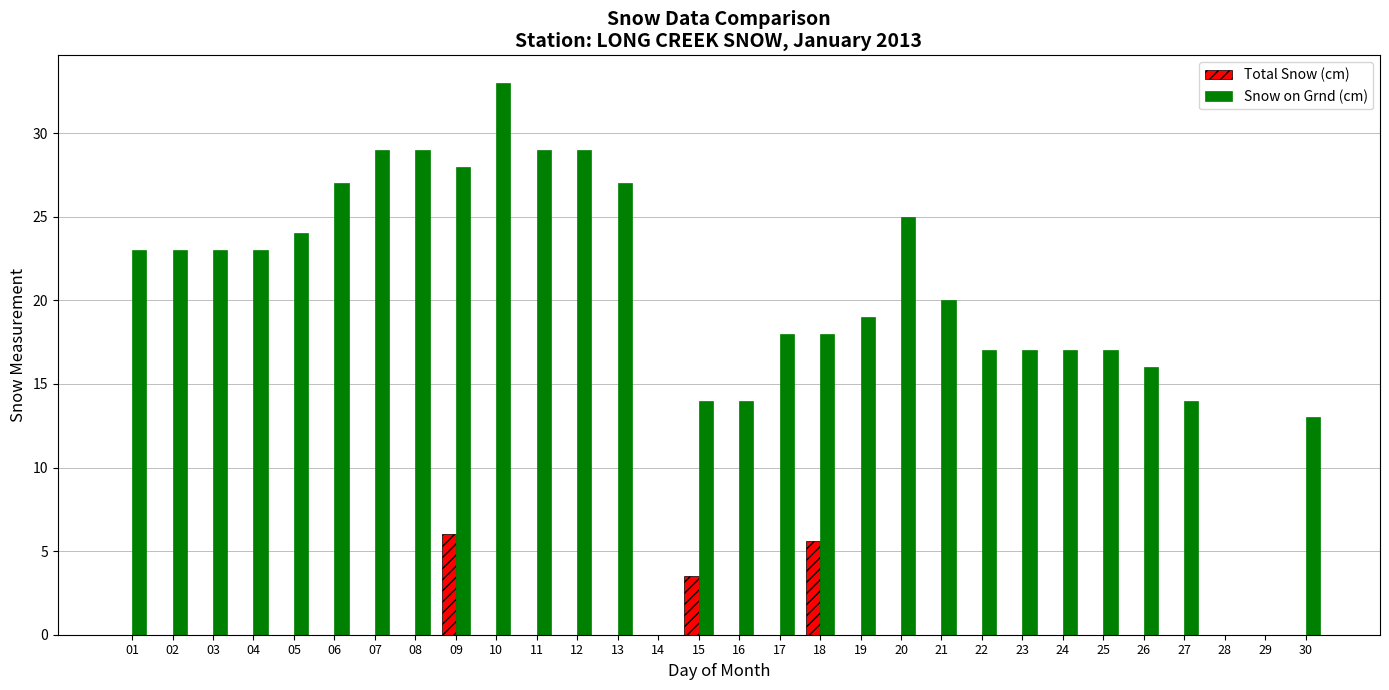

What is the total value across all series at 18?

23.6